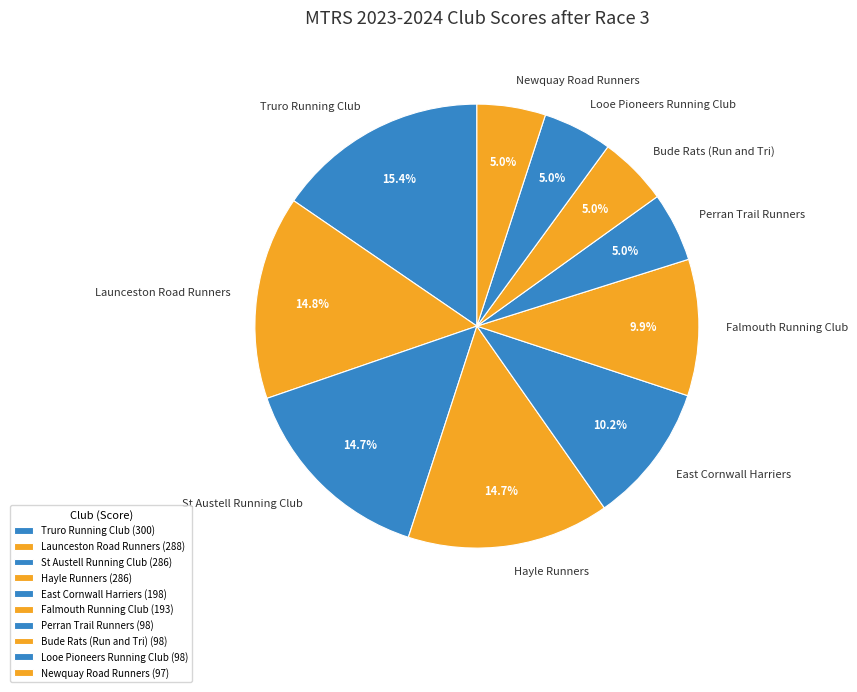

Which has a higher value, Truro Running Club or East Cornwall Harriers?

Truro Running Club